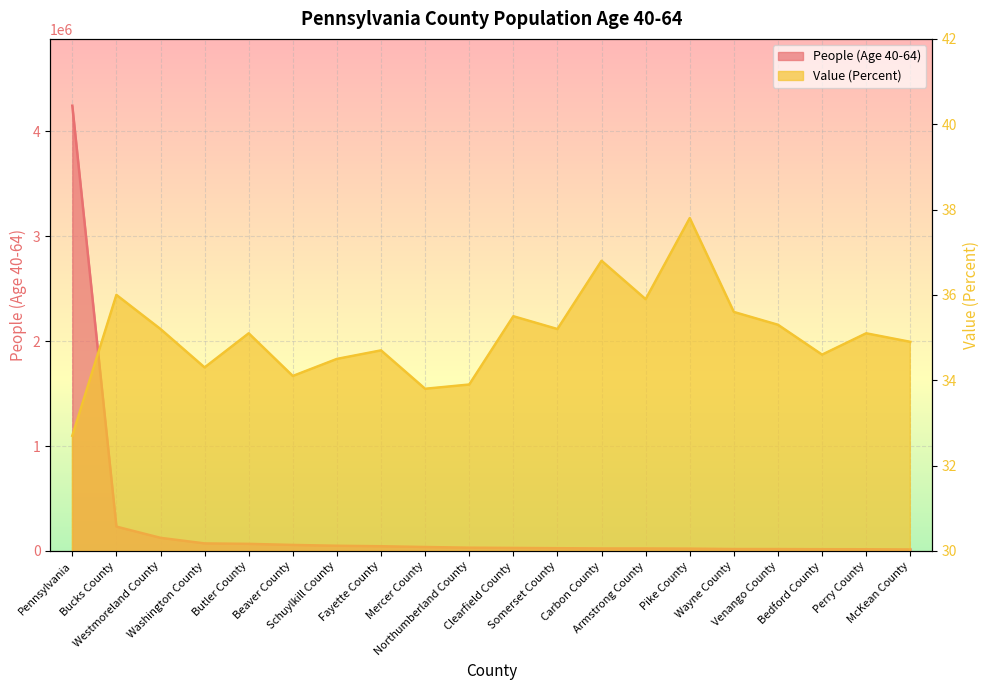

What is the total value across all series at Washington County?

71818.3